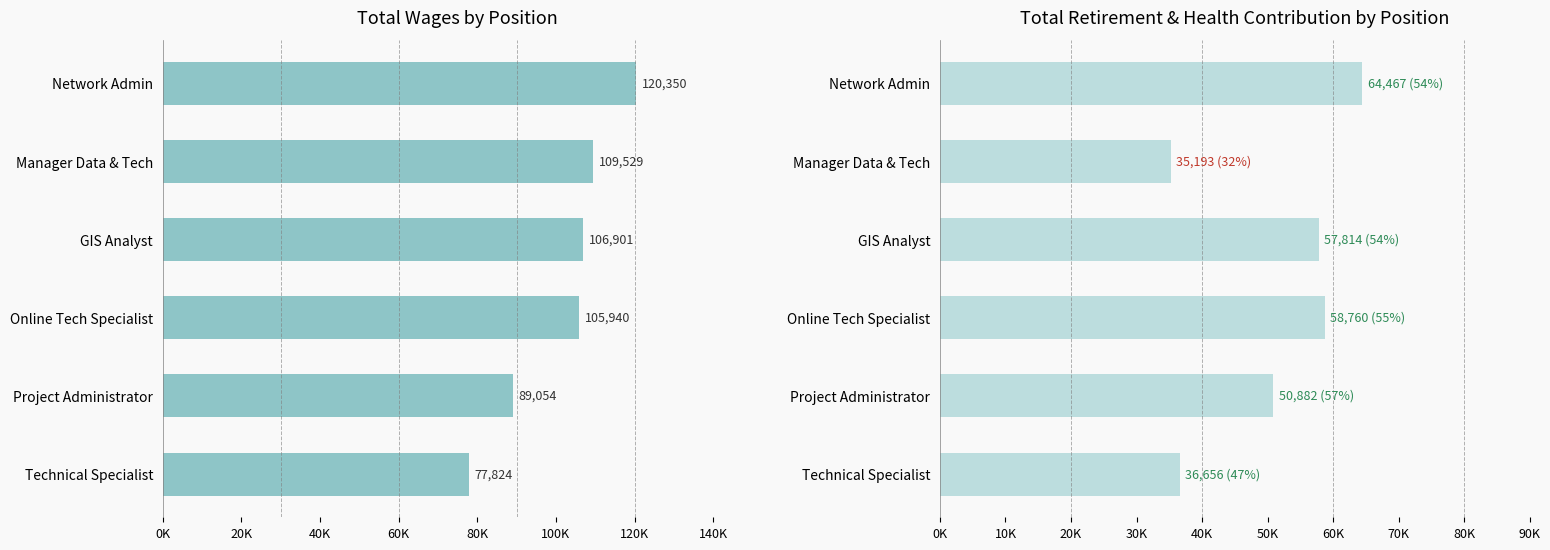

The value of Total Wages at Manager Data & Tech is 109529. True or false?

True